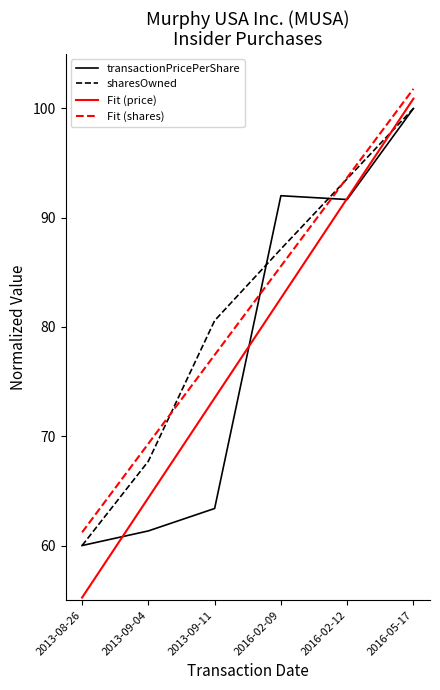

Which series has the largest range (max minus min)?

Fit (price)